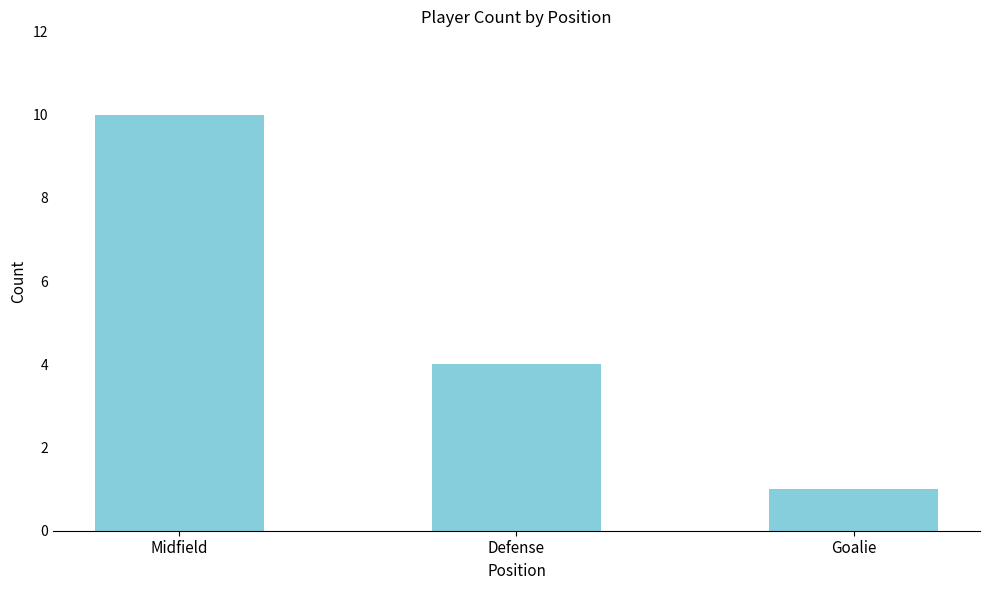

Reading left to right, list all the values displayed in this chart.

Midfield=10	Defense=4	Goalie=1